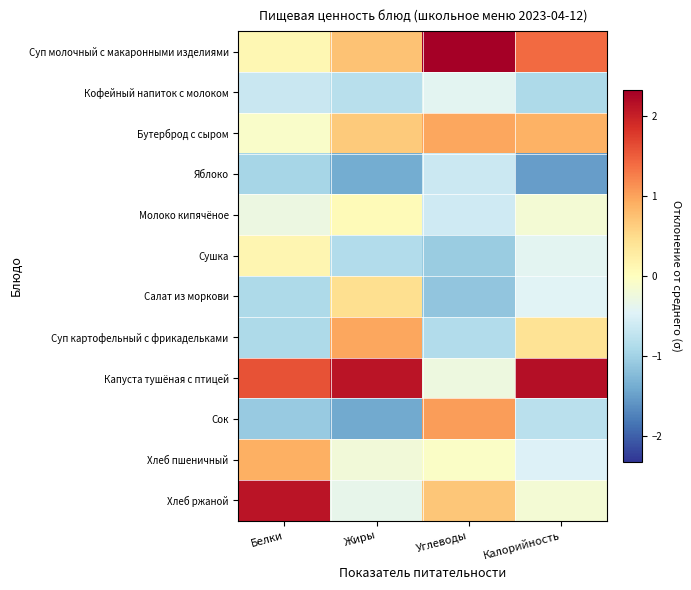

Reading left to right, list all the values displayed in this chart.

Суп молочный с макаронными изделиями: Белки=0.1	Жиры=0.7	Углеводы=2.3	Калорийность=1.4
Кофейный напиток с молоком: Белки=-0.7	Жиры=-0.8	Углеводы=-0.4	Калорийность=-0.9
Бутерброд с сыром: Белки=-0.1	Жиры=0.7	Углеводы=1.0	Калорийность=0.9
Яблоко: Белки=-0.9	Жиры=-1.4	Углеводы=-0.6	Калорийность=-1.5
Молоко кипячёное: Белки=-0.3	Жиры=0.1	Углеводы=-0.6	Калорийность=-0.2
Сушка: Белки=0.1	Жиры=-0.9	Углеводы=-1.1	Калорийность=-0.4
Салат из моркови: Белки=-0.9	Жиры=0.5	Углеводы=-1.1	Калорийность=-0.4
Суп картофельный с фрикадельками: Белки=-0.9	Жиры=1.0	Углеводы=-0.9	Калорийность=0.4
Капуста тушёная с птицей: Белки=1.6	Жиры=2.1	Углеводы=-0.3	Калорийность=2.2
Сок: Белки=-1.1	Жиры=-1.4	Углеводы=1.0	Калорийность=-0.8
Хлеб пшеничный: Белки=0.9	Жиры=-0.2	Углеводы=-0.1	Калорийность=-0.5
Хлеб ржаной: Белки=2.1	Жиры=-0.4	Углеводы=0.7	Калорийность=-0.2